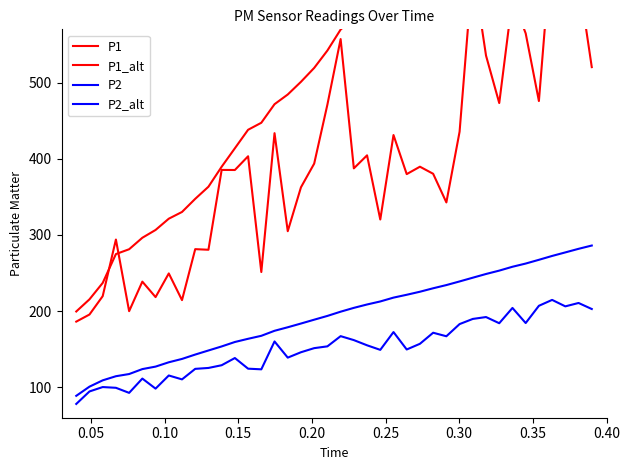

What is the maximum value shown in the chart?

878.6